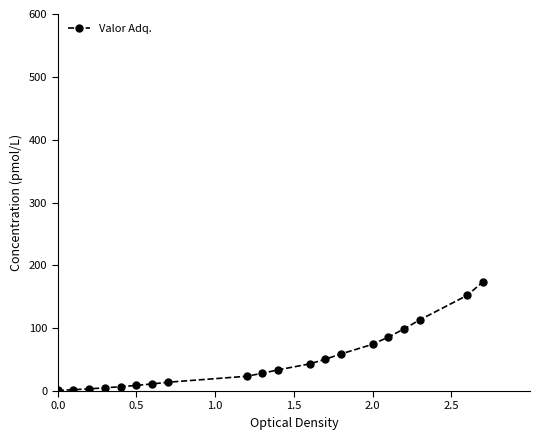

How many data points are above 33?

10